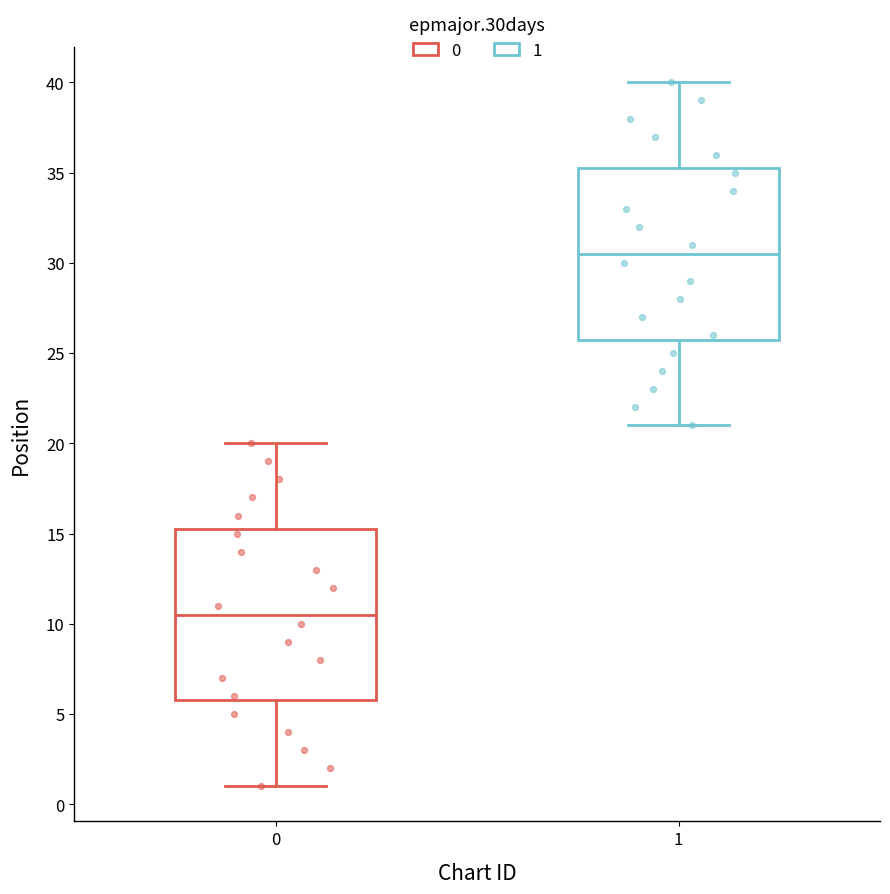

Which box's median line is the lowest?

0